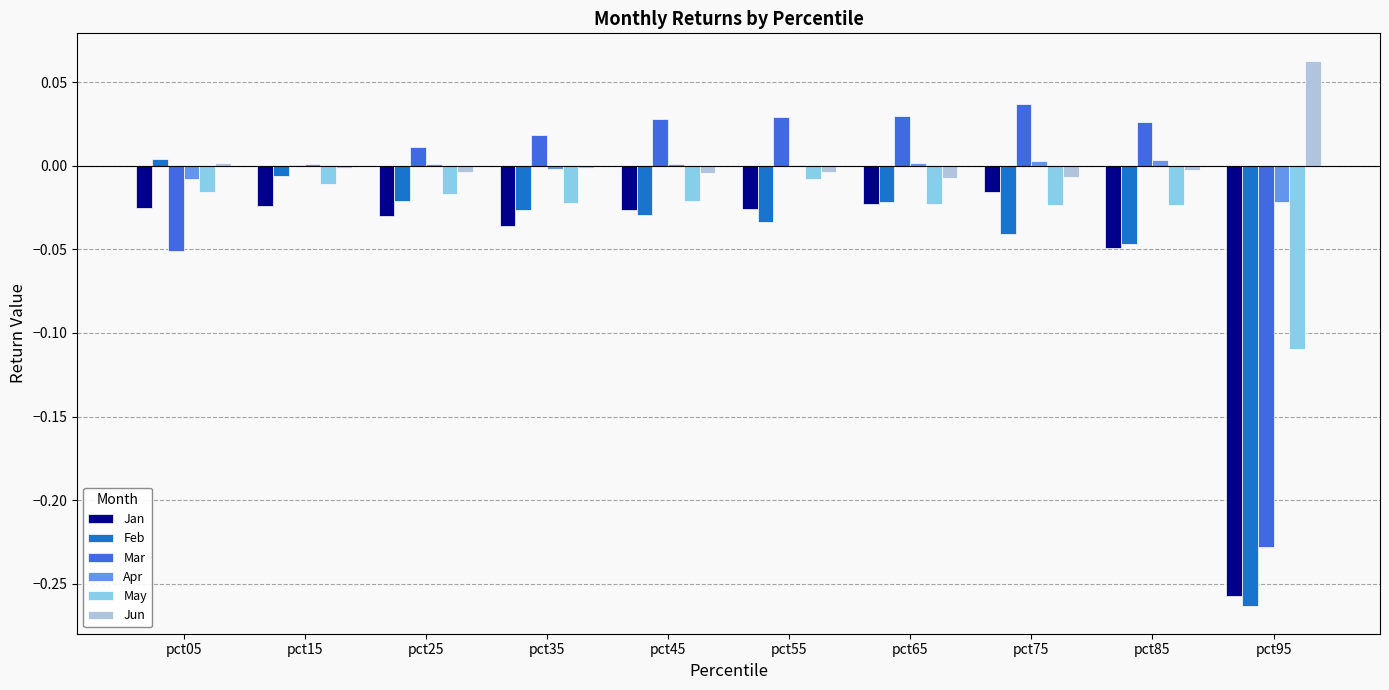

Is the value of Apr at pct75 greater than the value of Jan at pct95?

Yes